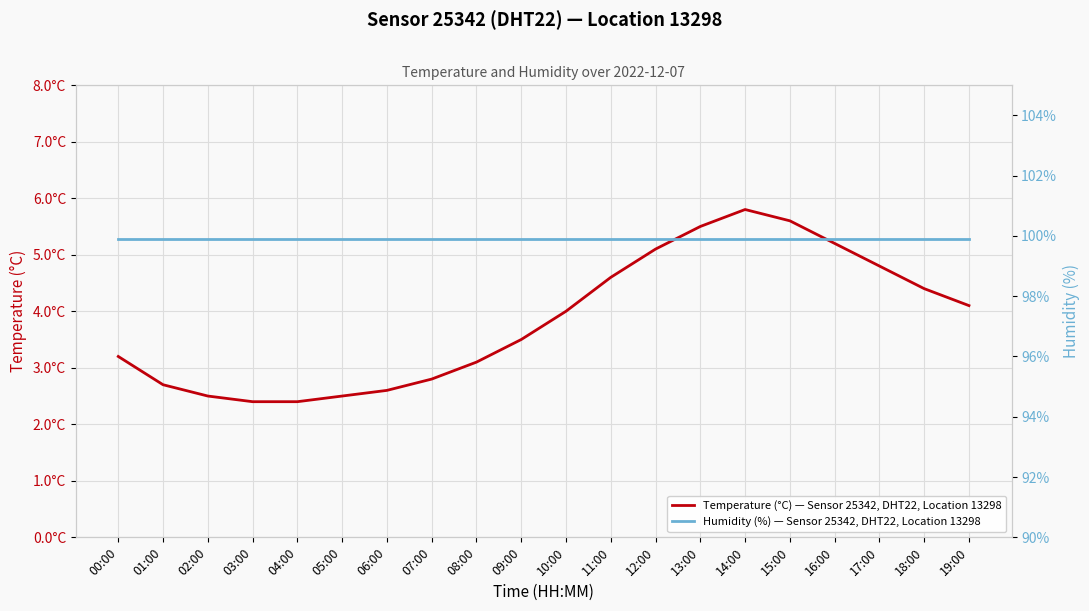

At how many categories does at least one series exceed 9?

20